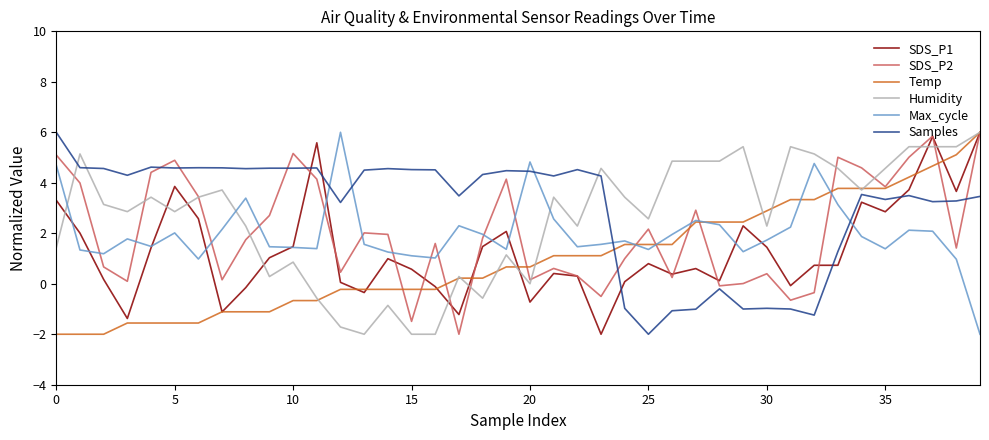

What is the maximum value shown in the chart?

6.0